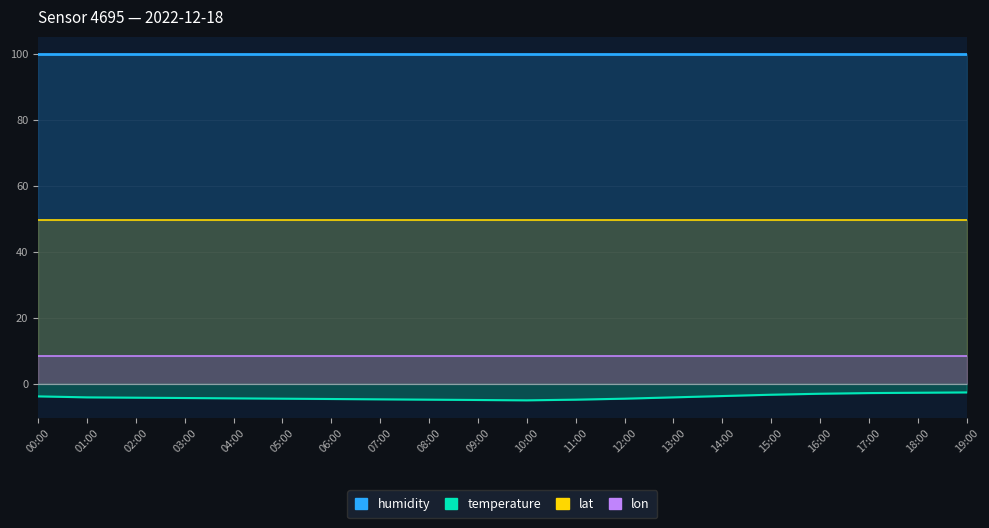

What is the highest value of the humidity series?

99.9